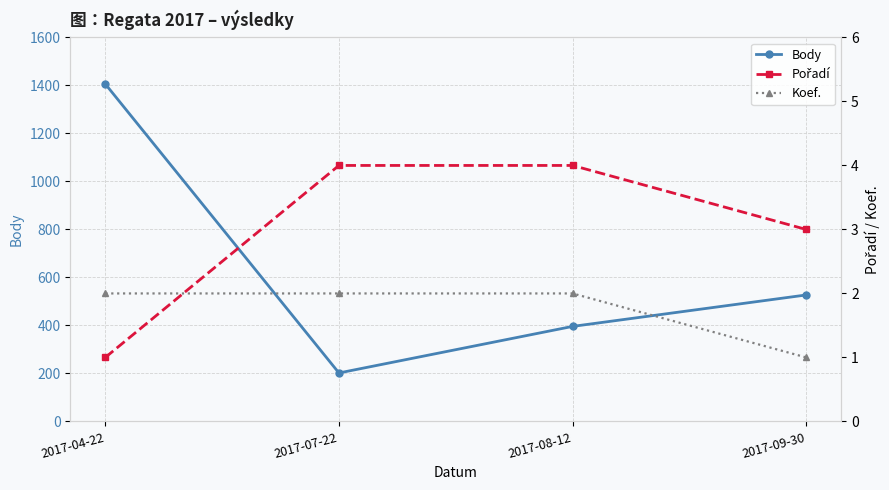

Which series has the largest range (max minus min)?

Body